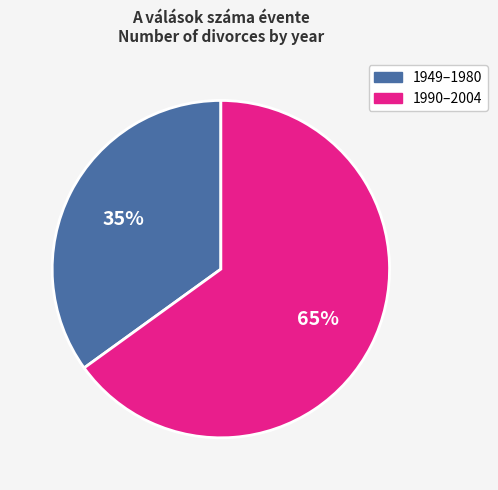

To the nearest percent, what is the difference between the largest and smallest slice percentages?

30%